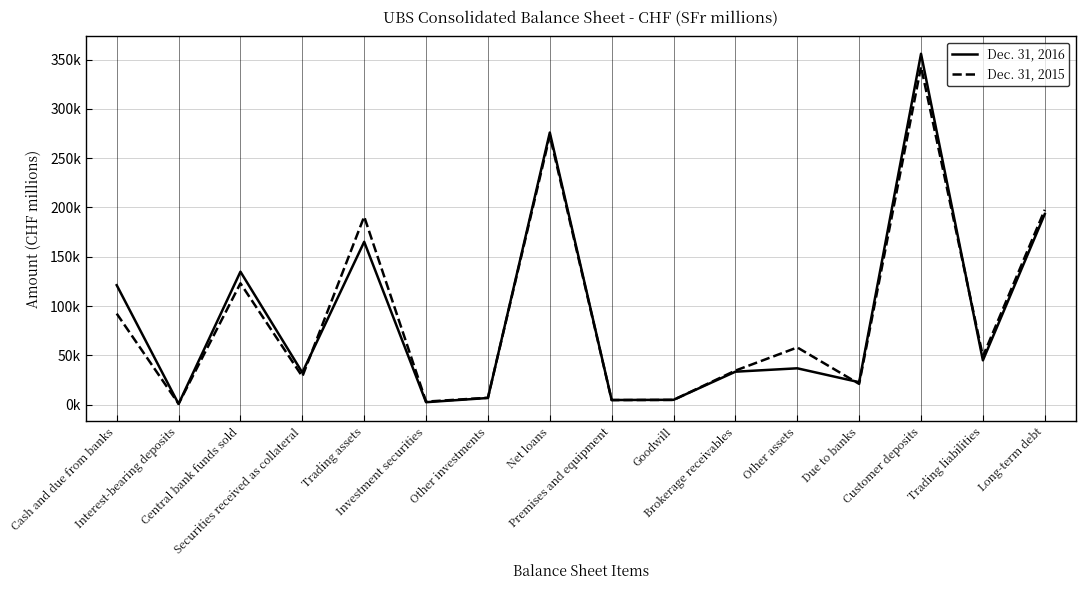

True or false: Dec. 31, 2016 and Dec. 31, 2015 intersect in this chart.

True